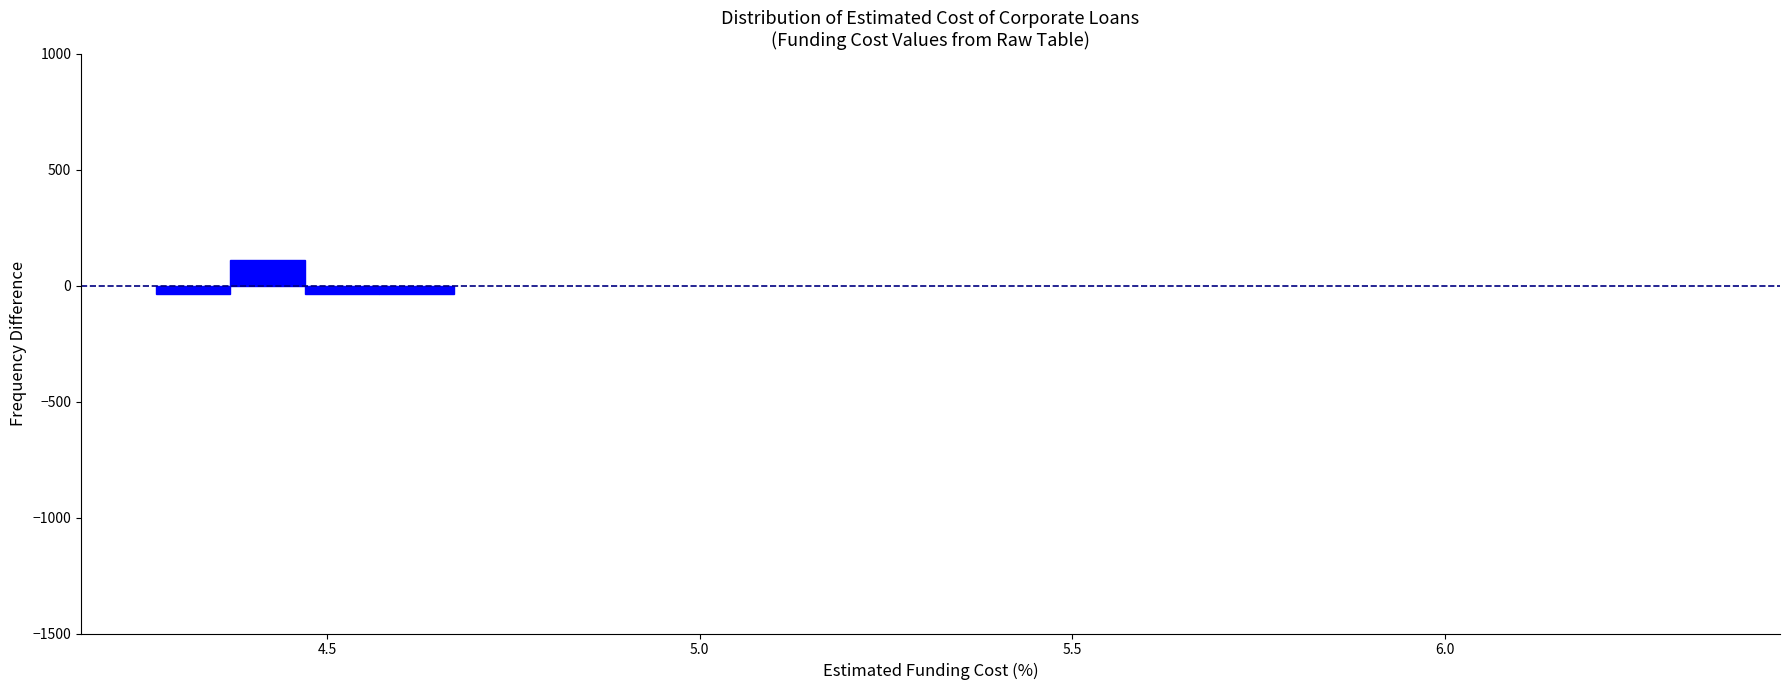

Read against the x-axis, roughly where is the centre of the tallest bar?

4.40